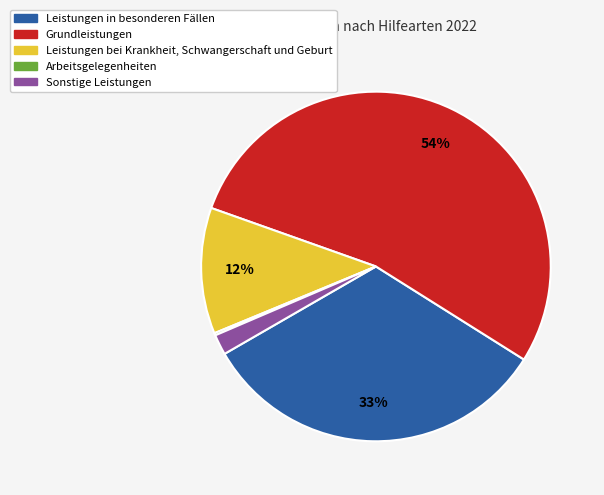

Which slice is the largest?

Grundleistungen